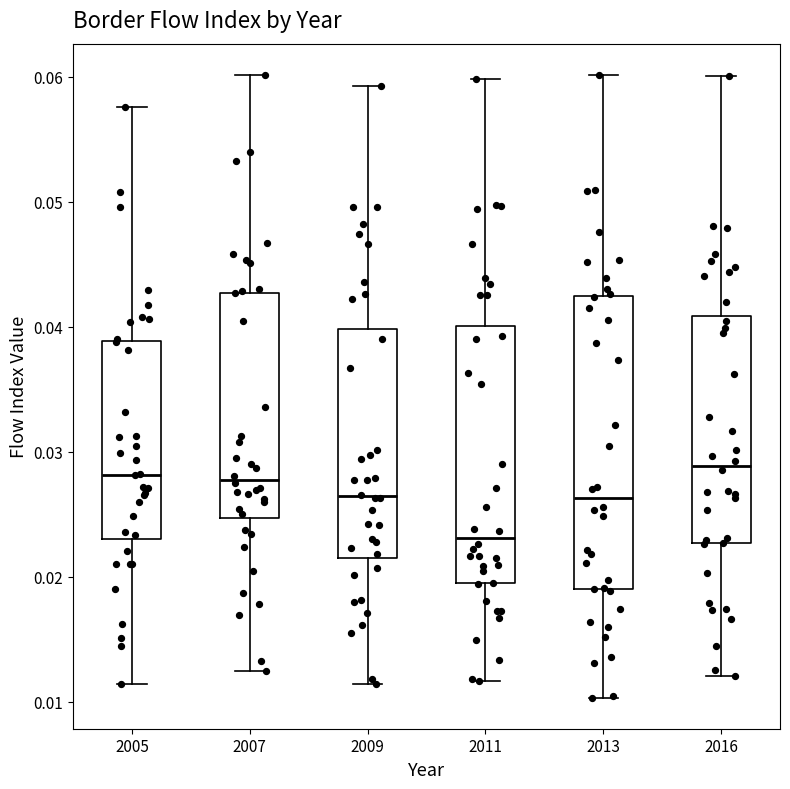

Reading left to right, transcribe this box plot: for each box, give where its median line is, the range the box spans, and where its two whiskers end, as read against the y-axis. The values are not printed on the chart, so give them approximately, as read against the axis.

2005: median 0.028, box 0.023 to 0.039, whiskers 0.011 to 0.058
2007: median 0.028, box 0.025 to 0.043, whiskers 0.012 to 0.060
2009: median 0.026, box 0.022 to 0.040, whiskers 0.011 to 0.059
2011: median 0.023, box 0.019 to 0.040, whiskers 0.012 to 0.060
2013: median 0.026, box 0.019 to 0.042, whiskers 0.010 to 0.060
2016: median 0.029, box 0.023 to 0.041, whiskers 0.012 to 0.060